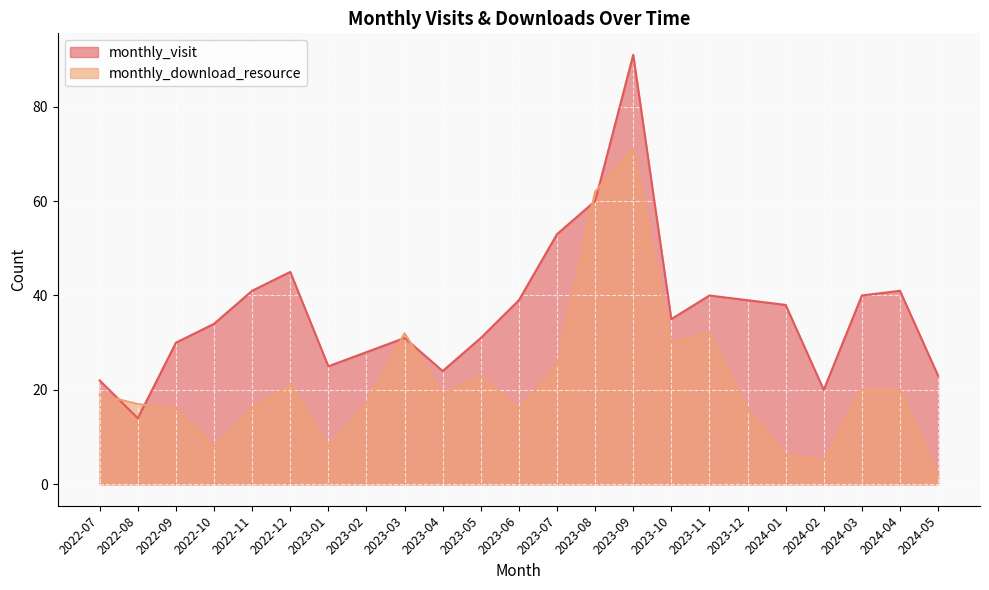

Which series changed the most between 2023-05 and 2023-07?

monthly_visit